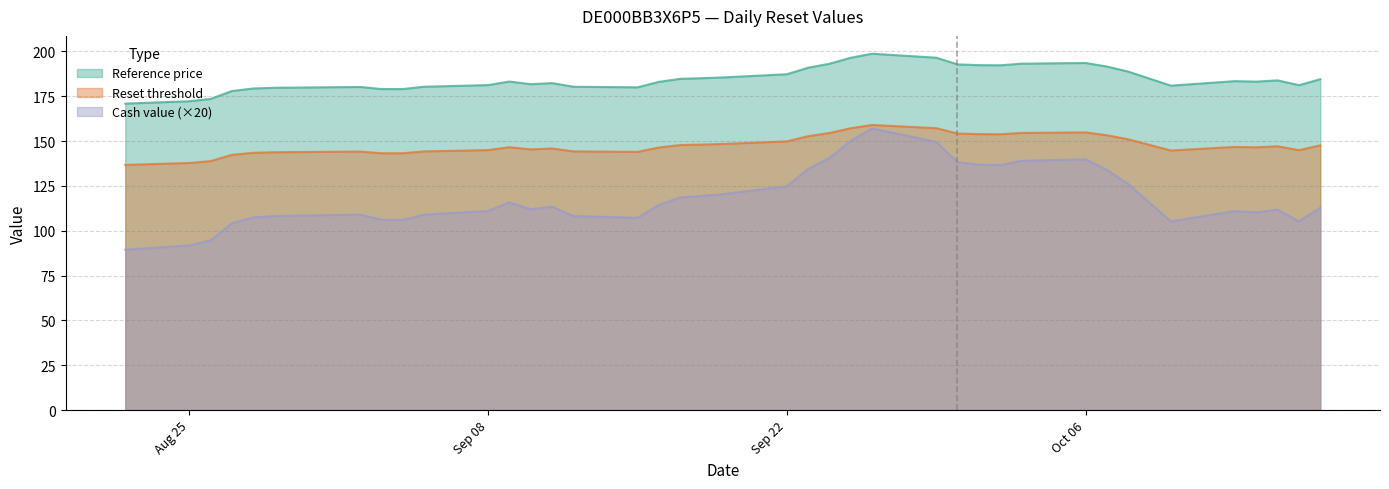

Which series has the widest spread of values?

Cash value (×20)